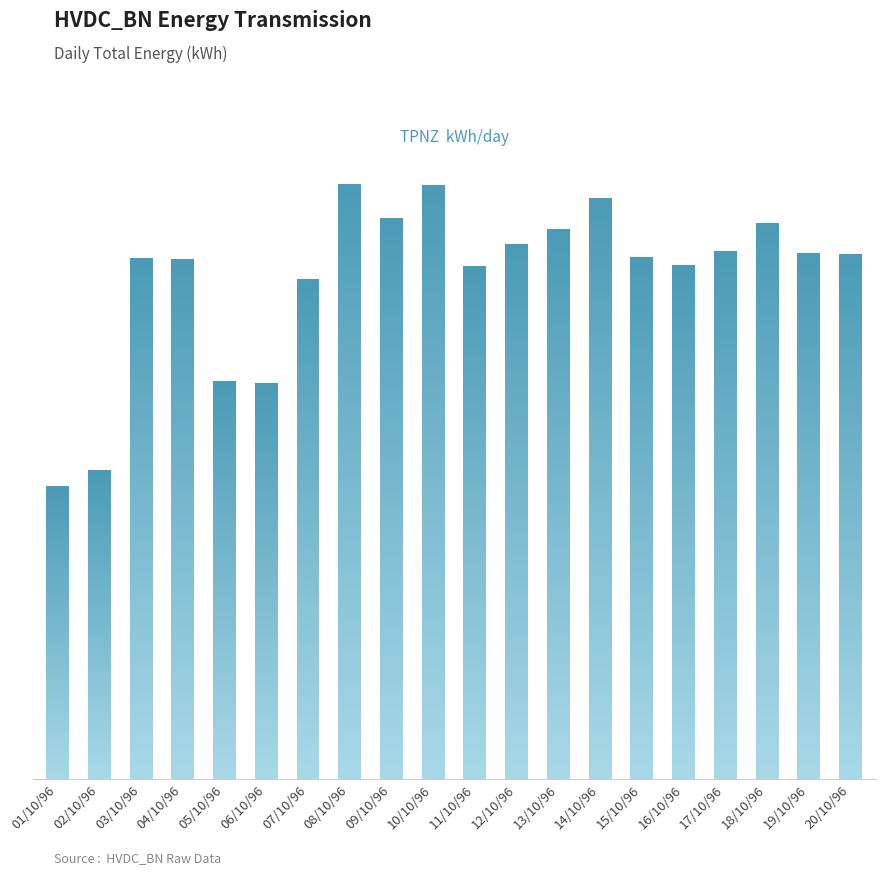

What is the change in value from 02/10/96 to 14/10/96?

+8545000